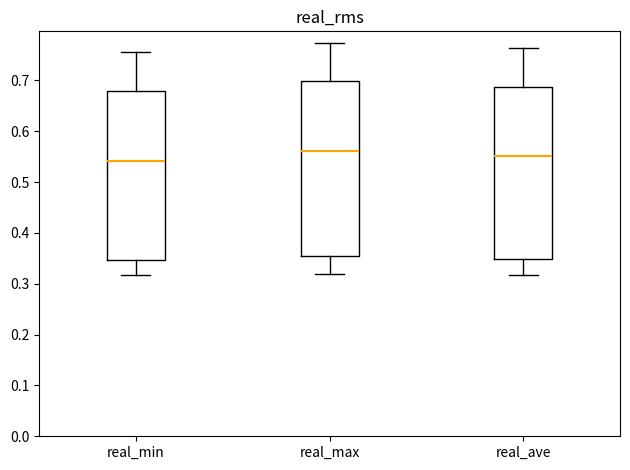

Reading left to right, transcribe this box plot: for each box, give where its median line is, the range the box spans, and where its two whiskers end, as read against the y-axis. The values are not printed on the chart, so give them approximately, as read against the axis.

real_min: median 0.54, box 0.35 to 0.68, whiskers 0.32 to 0.76
real_max: median 0.56, box 0.35 to 0.70, whiskers 0.32 to 0.77
real_ave: median 0.55, box 0.35 to 0.69, whiskers 0.32 to 0.76